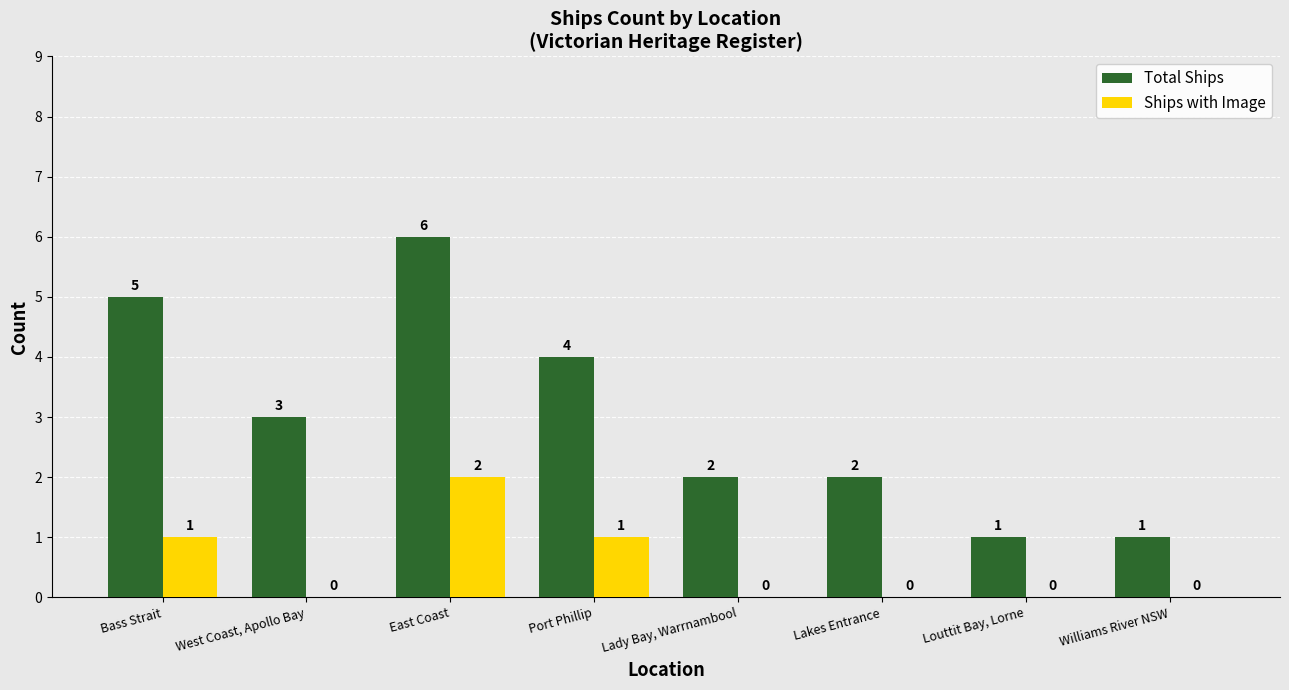

Between West Coast, Apollo Bay and Louttit Bay, Lorne, which series saw the biggest shift?

Total Ships